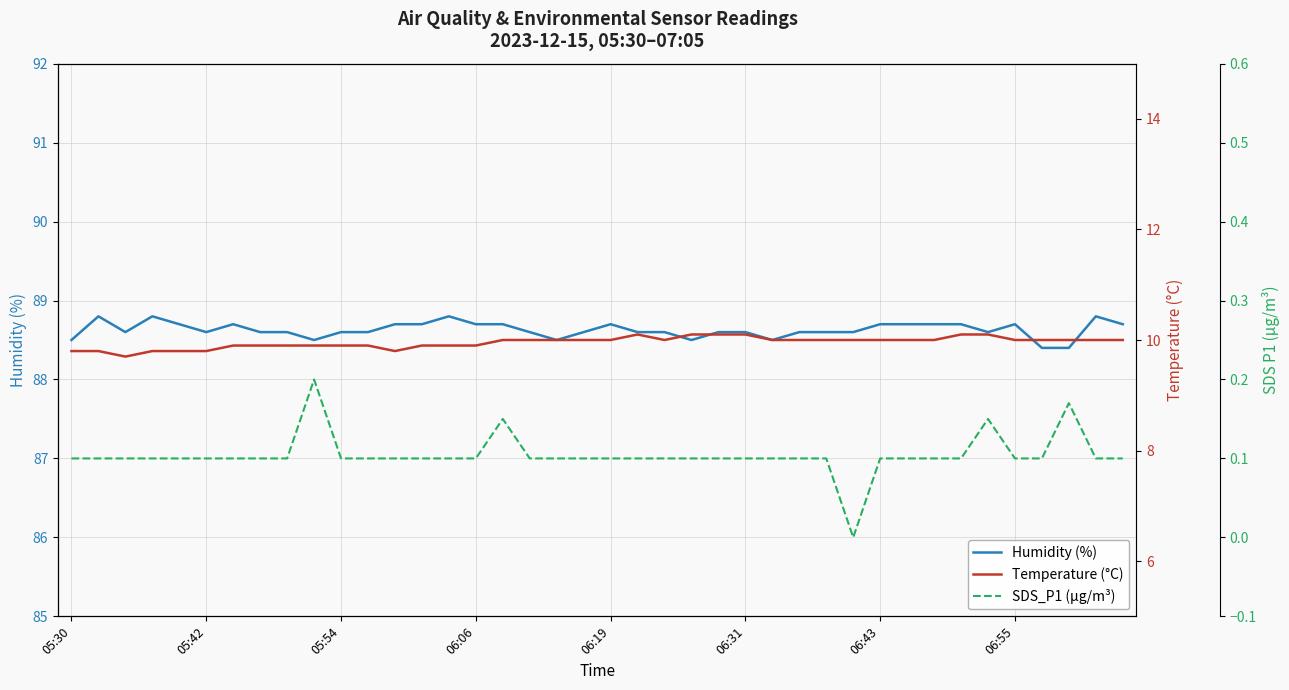

The Temperature (°C) series shows 5.3 at 11. True or false?

False